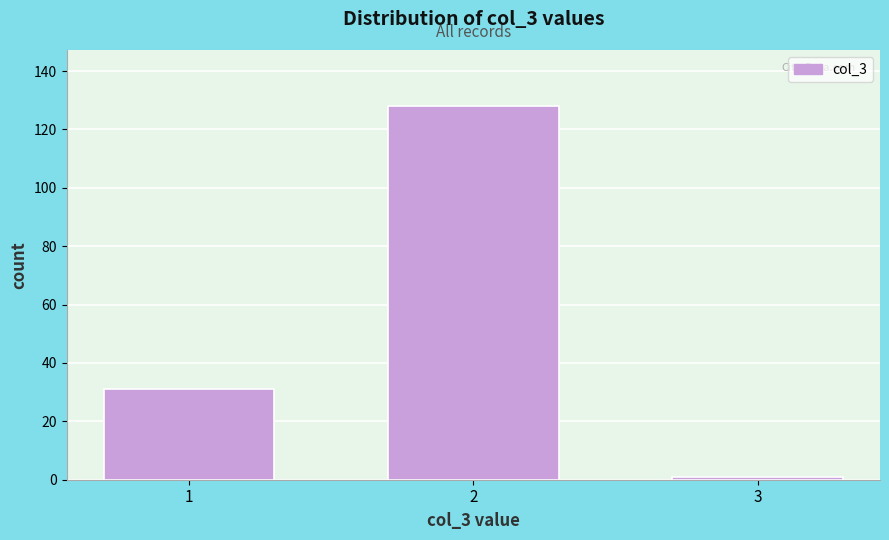

Reading right to left, list all the values displayed in this chart.

3=1	2=128	1=31